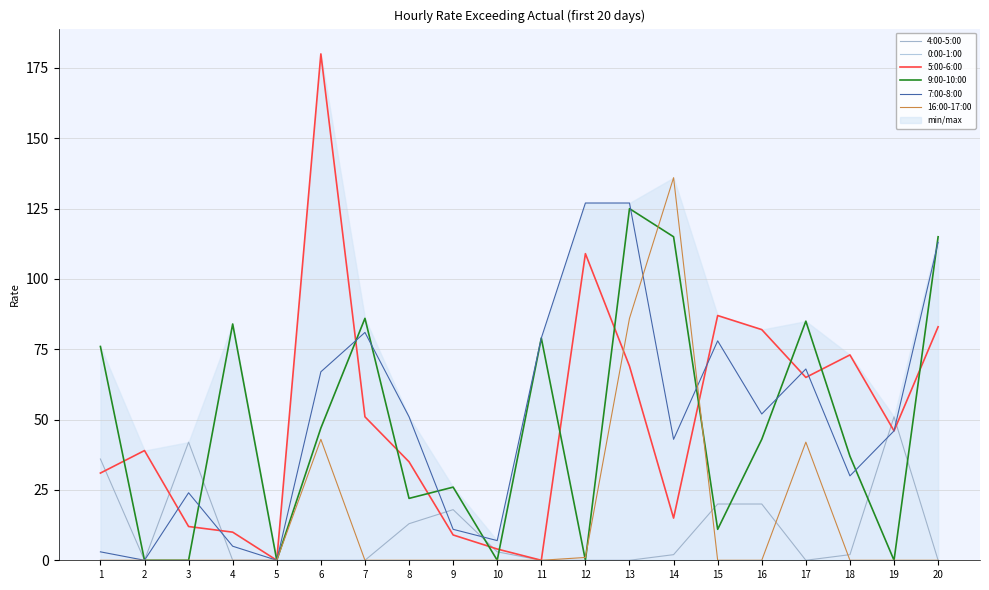

At which label does 5:00-6:00 reach its minimum?

5